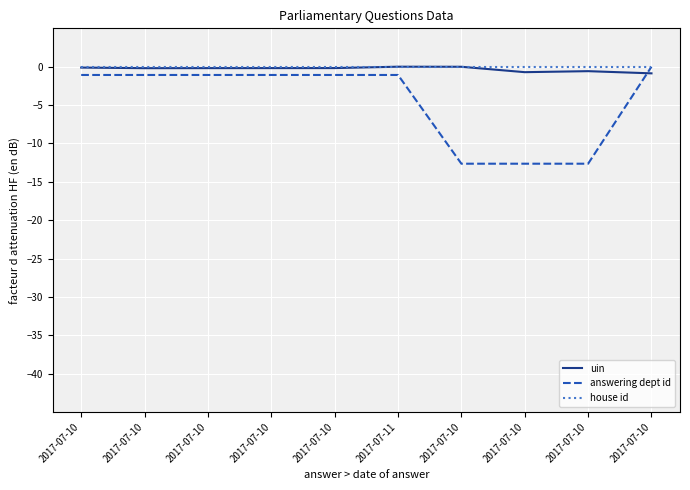

How many distinct data groups are displayed?

3